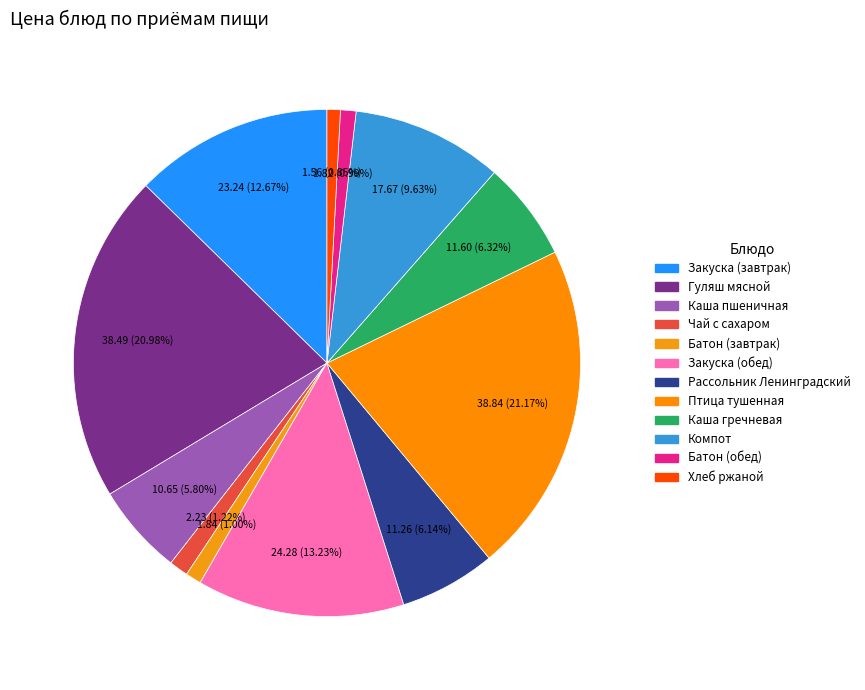

Which slice is the largest?

Птица тушенная